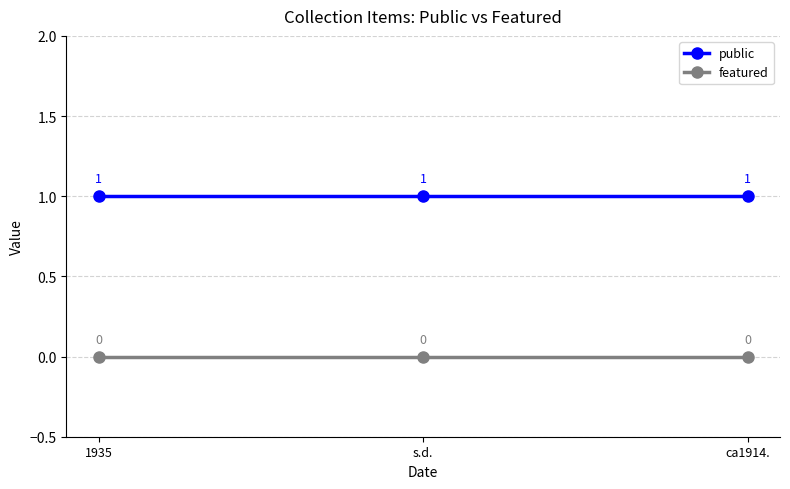

Rank the series by their average value, from lowest to highest.

featured, public